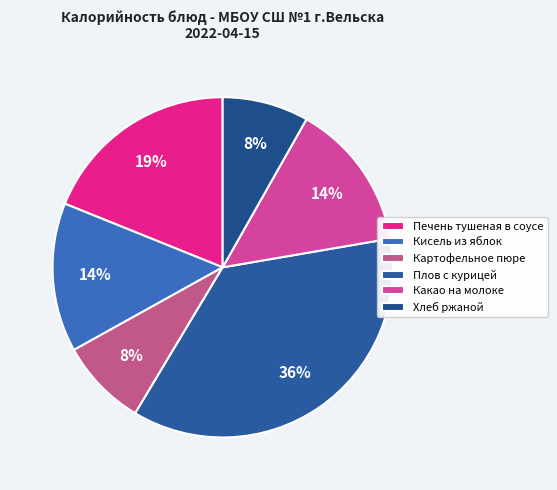

Which category has the biggest portion of the pie?

Плов с курицей